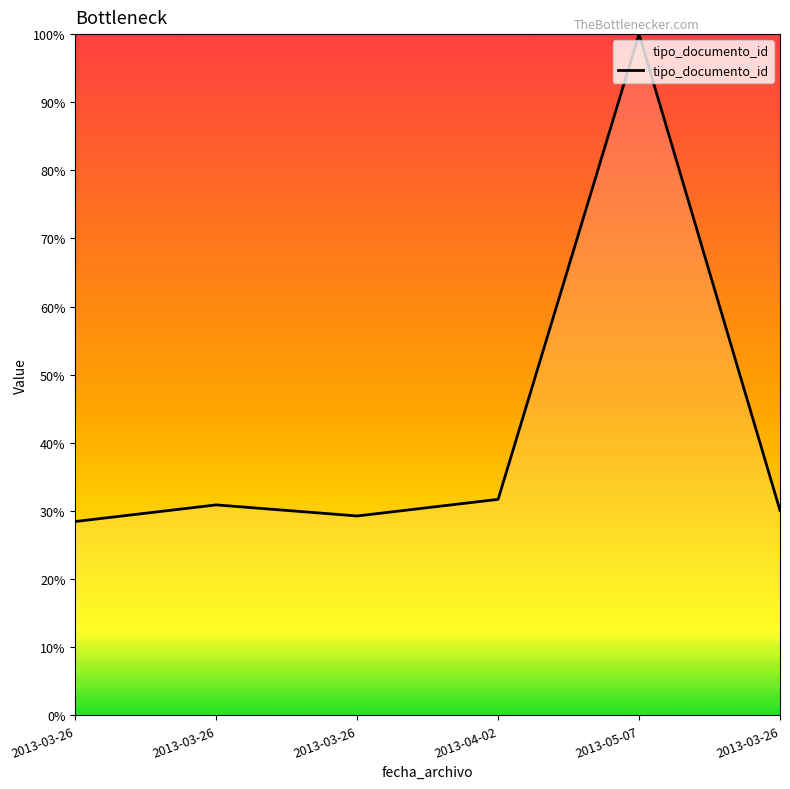

How many distinct data groups are displayed?

1